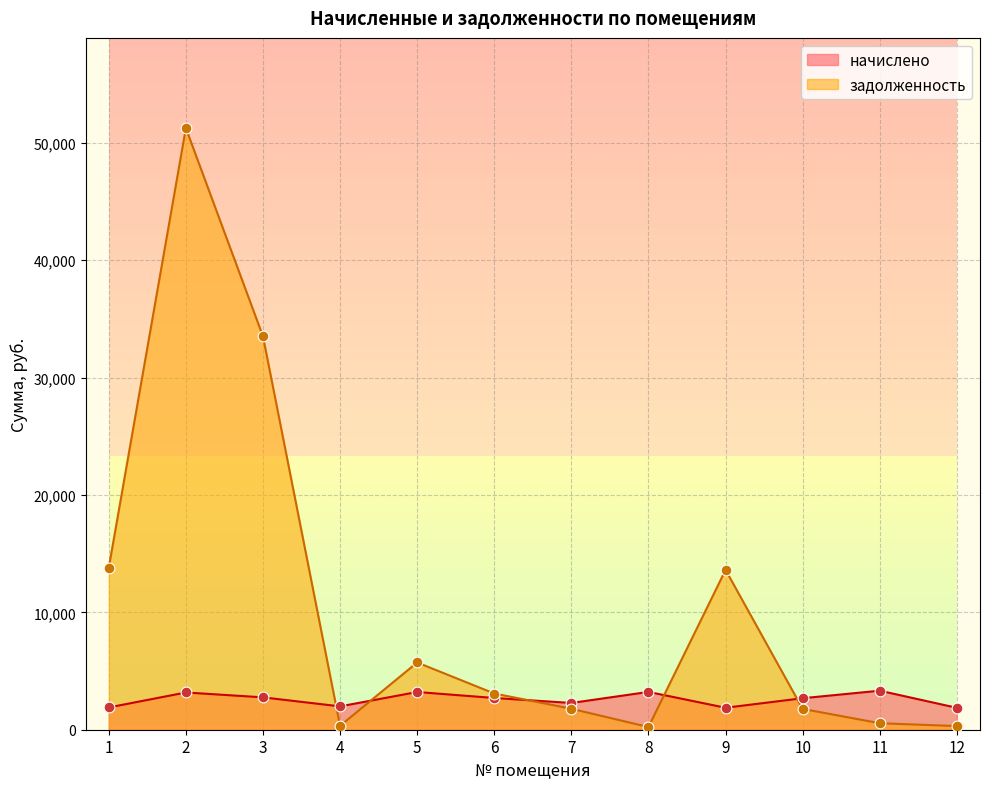

Is the value of задолженность at 1 greater than the value of начислено at 9?

Yes